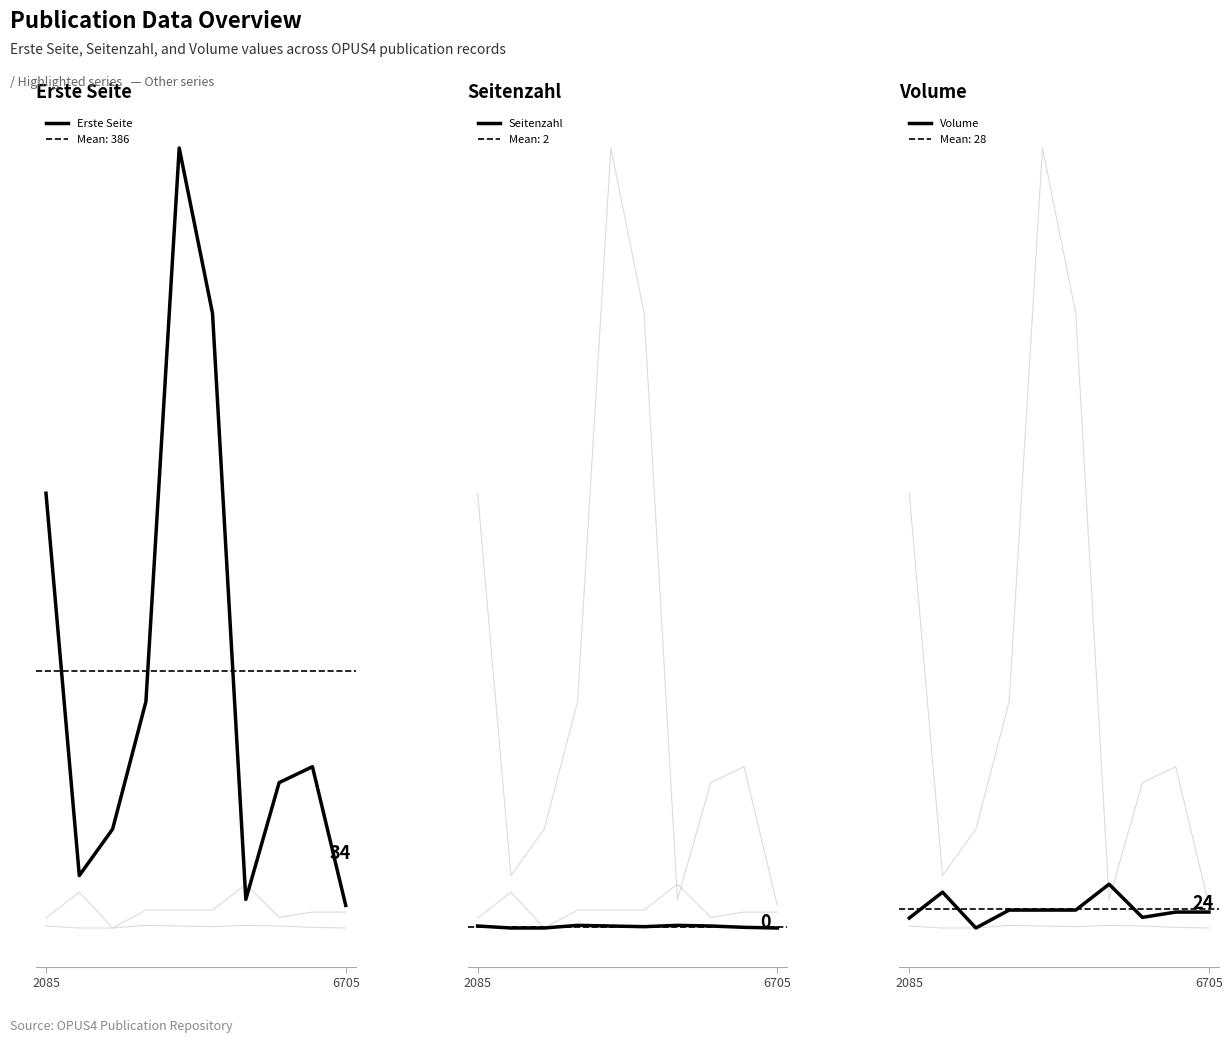

In Volume, how many points are higher than both neighbors (excluding endpoints)?

2